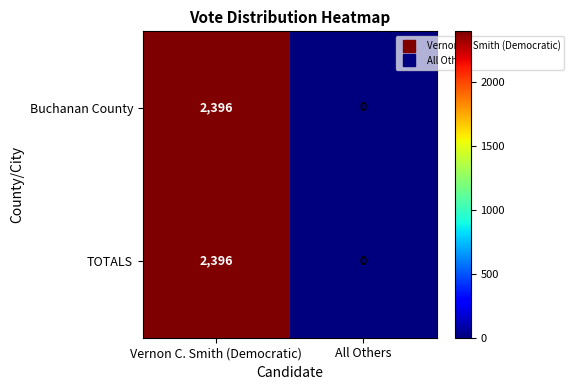

What is the total value across all series at Vernon C. Smith (Democratic)?

4792